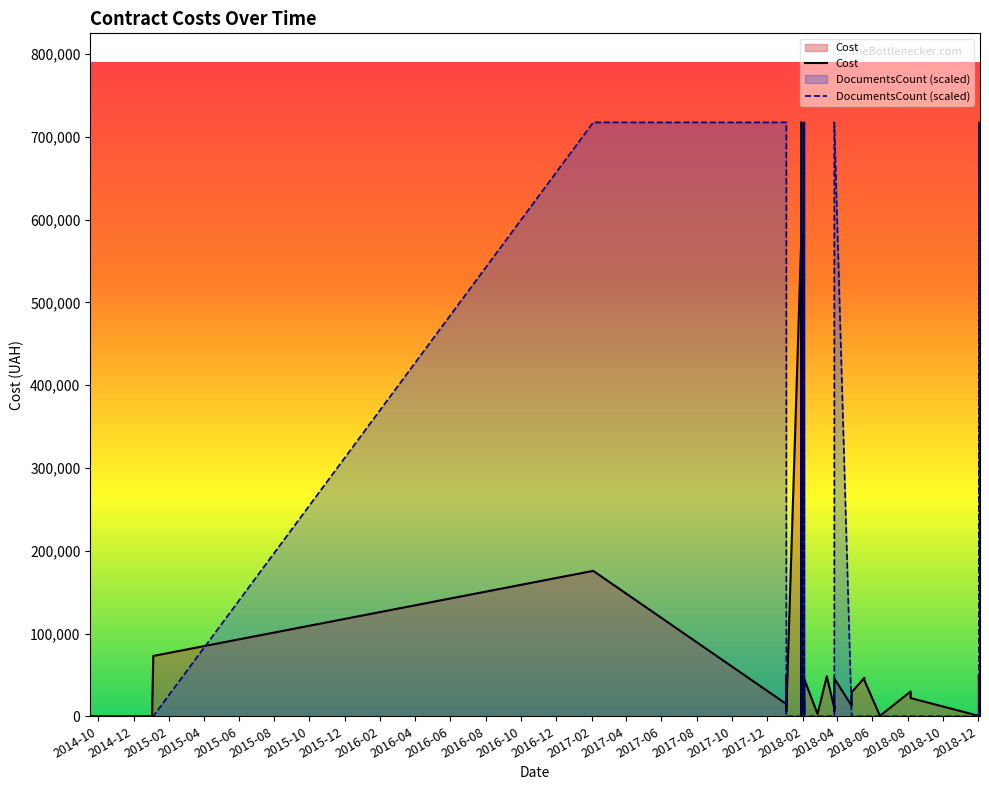

Which series has the largest range (max minus min)?

Cost